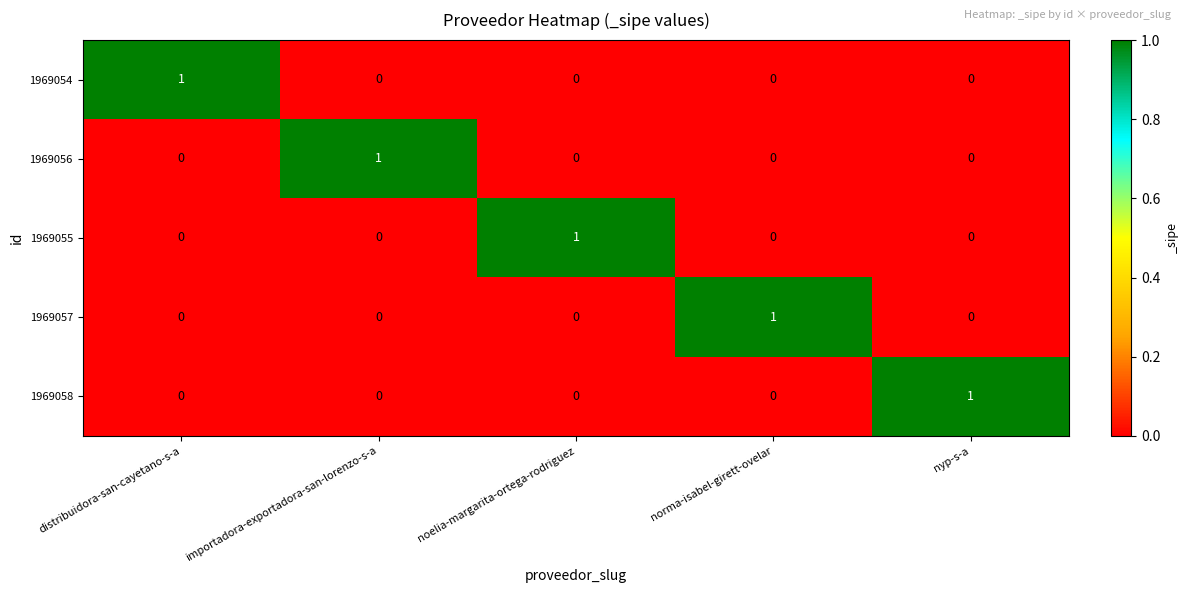

How many categories are shown in the chart?

5